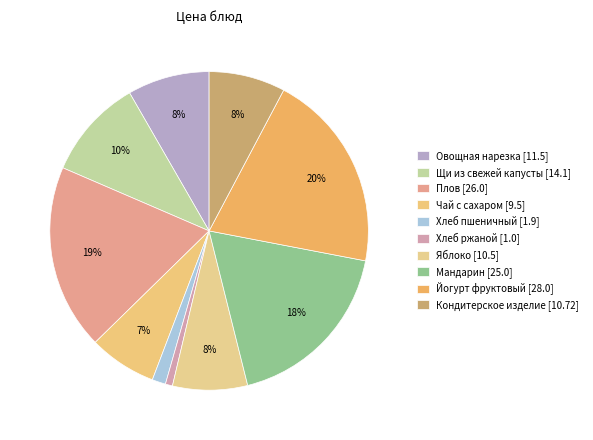

Count the number of slices in the pie.

10